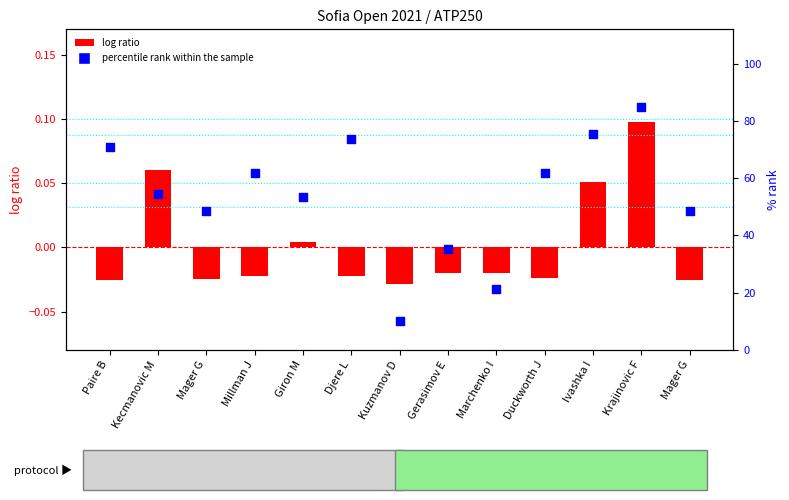

At how many categories does at least one series exceed 5?

13